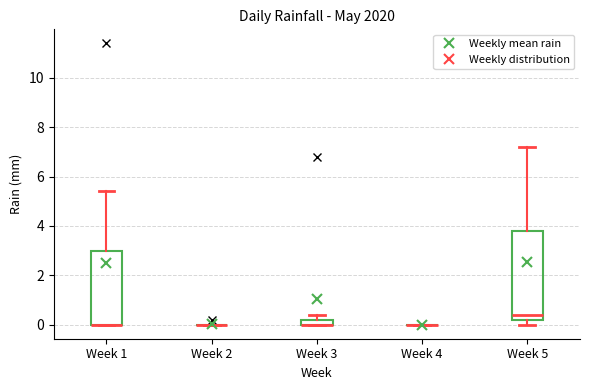

Which box is the tallest, from its lower edge to its upper edge?

Week 5